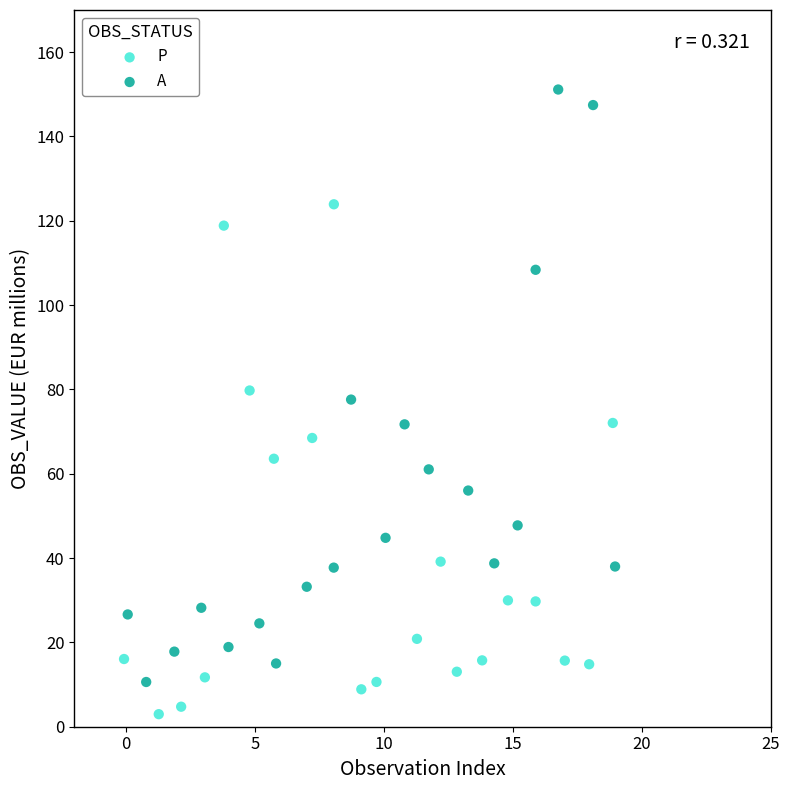

Which series contains the lowest Y value?

P